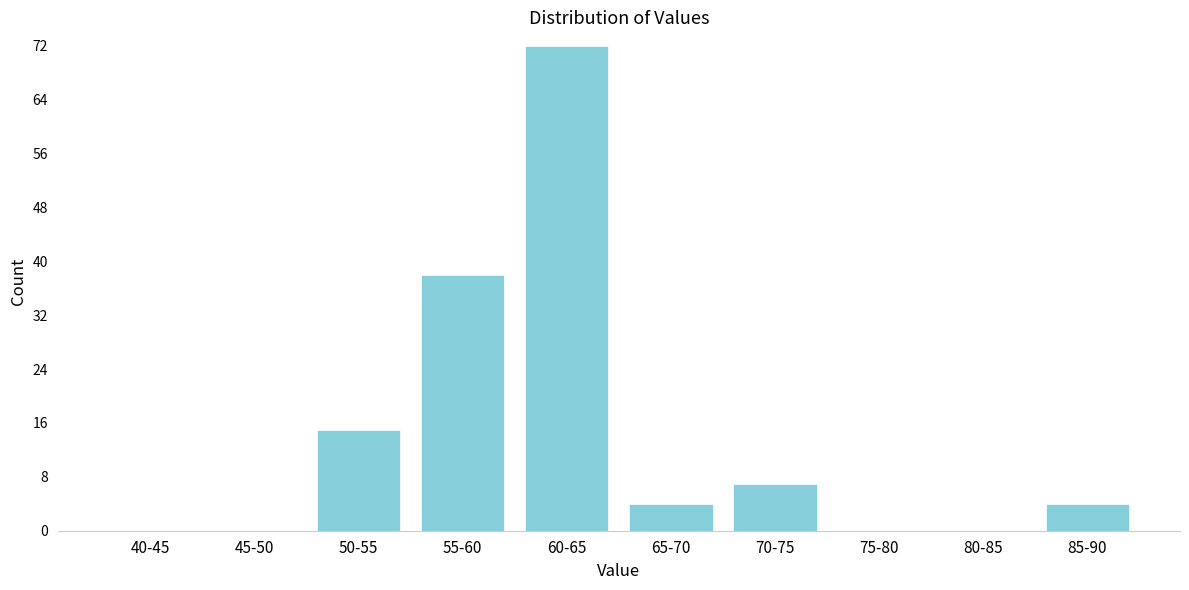

Reading left to right, extract all data points from this chart.

40-45=0	45-50=0	50-55=15	55-60=38	60-65=72	65-70=4	70-75=7	75-80=0	80-85=0	85-90=4